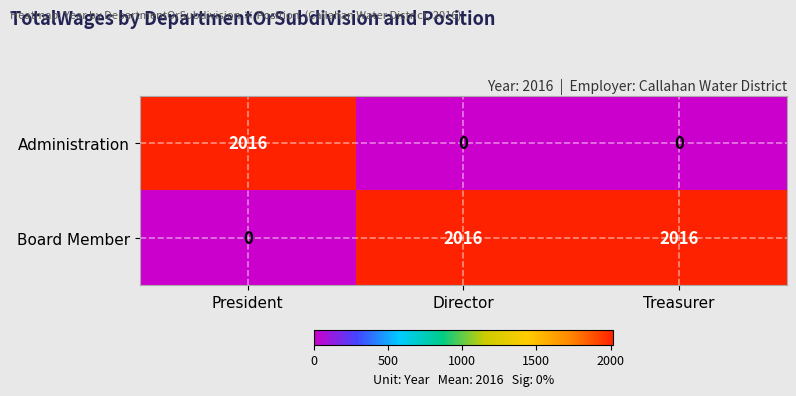

Reading right to left, extract all data points from this chart.

Administration: 0	0	2016
Board Member: 2016	2016	0